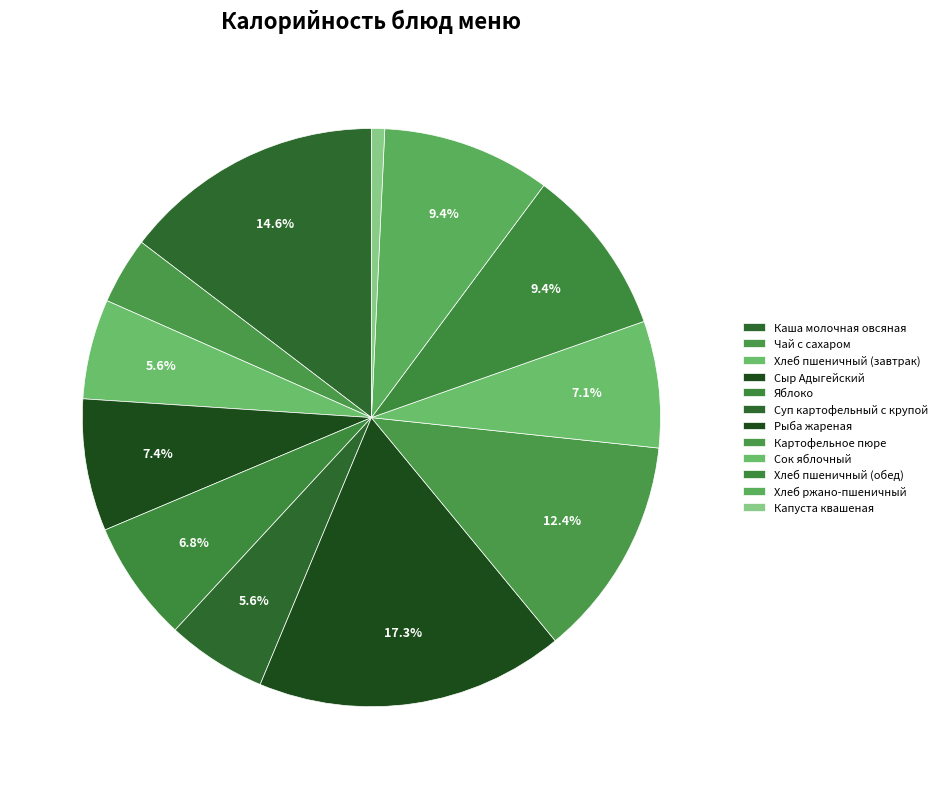

The Суп картофельный с крупой slice represents 1% of the pie. True or false?

False